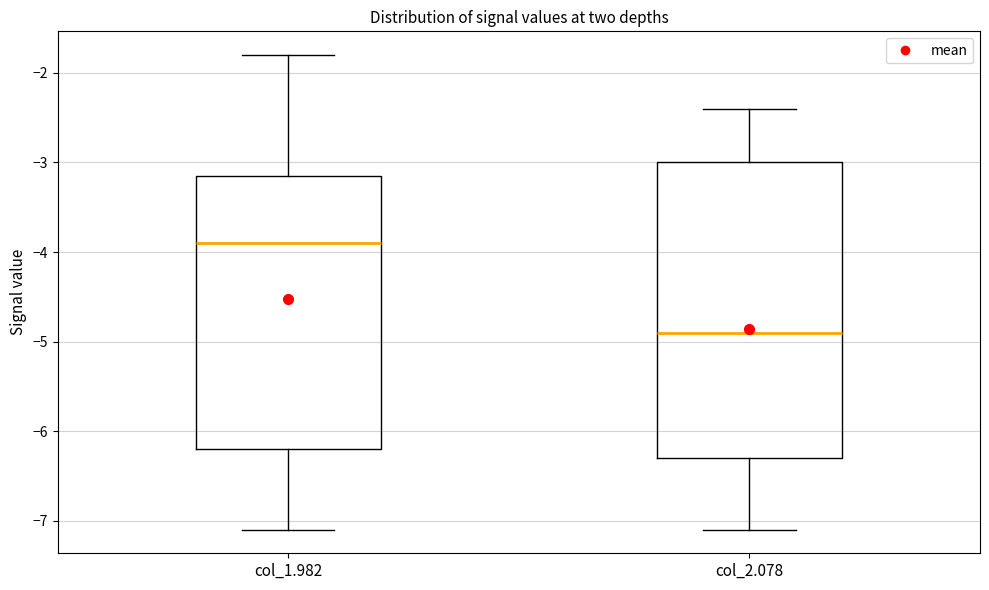

Where does the upper whisker of the box for col_1.982 end on the y-axis? The values are not printed on the chart, so give them approximately, as read against the axis.

-1.8